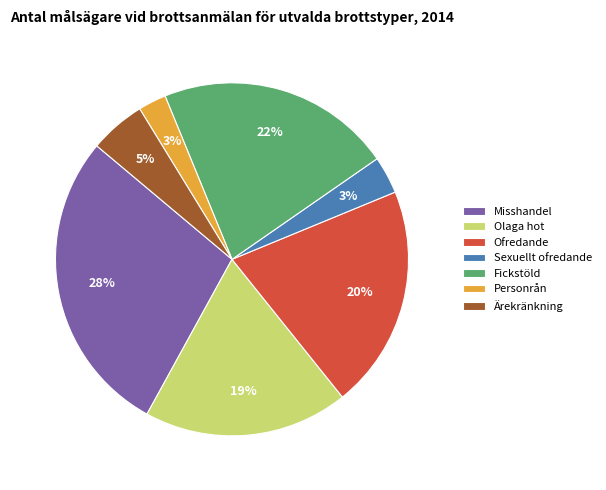

To the nearest percent, what is the average slice percentage?

14%